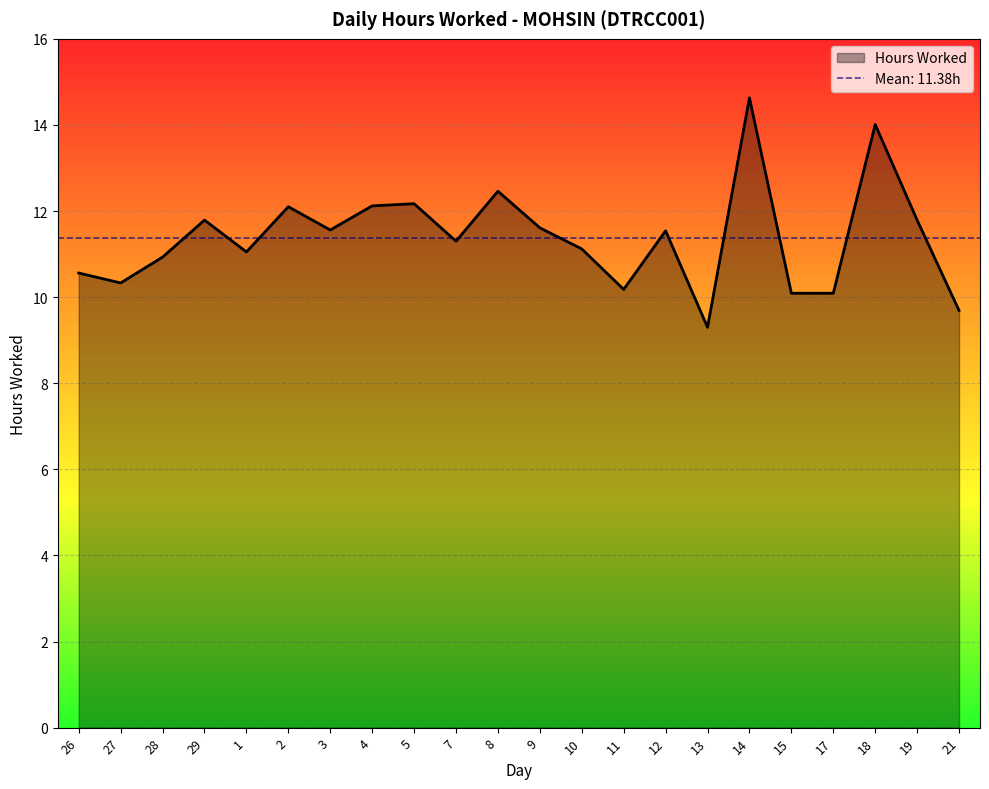

How many distinct data groups are displayed?

1